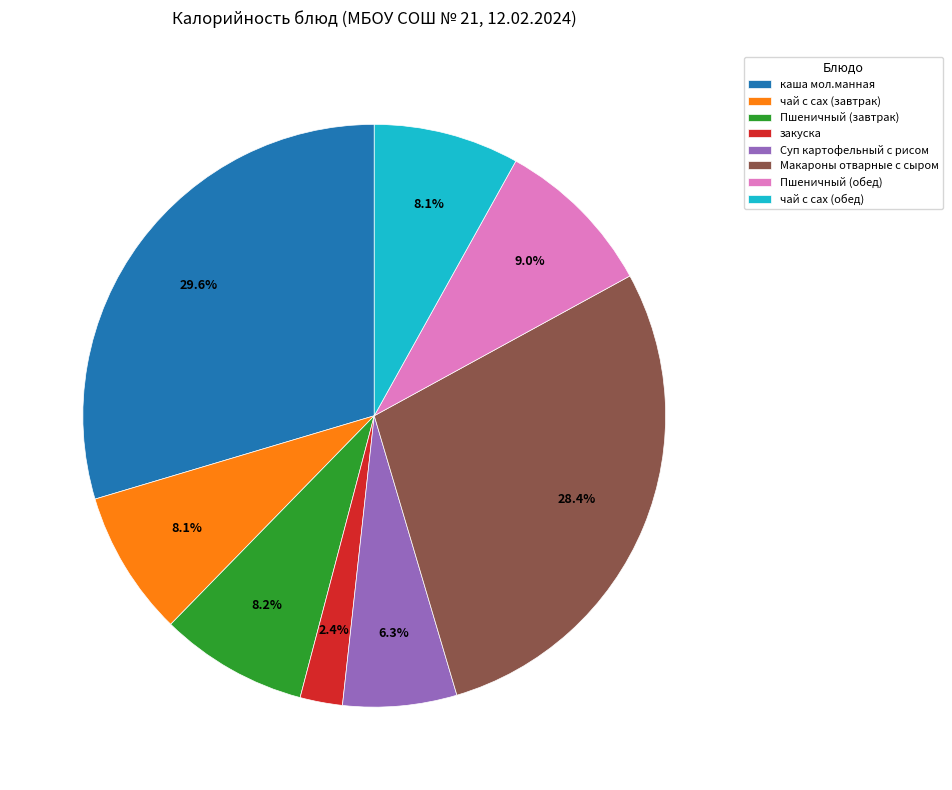

What portion of the pie excludes каша мол.манная?

70.4%